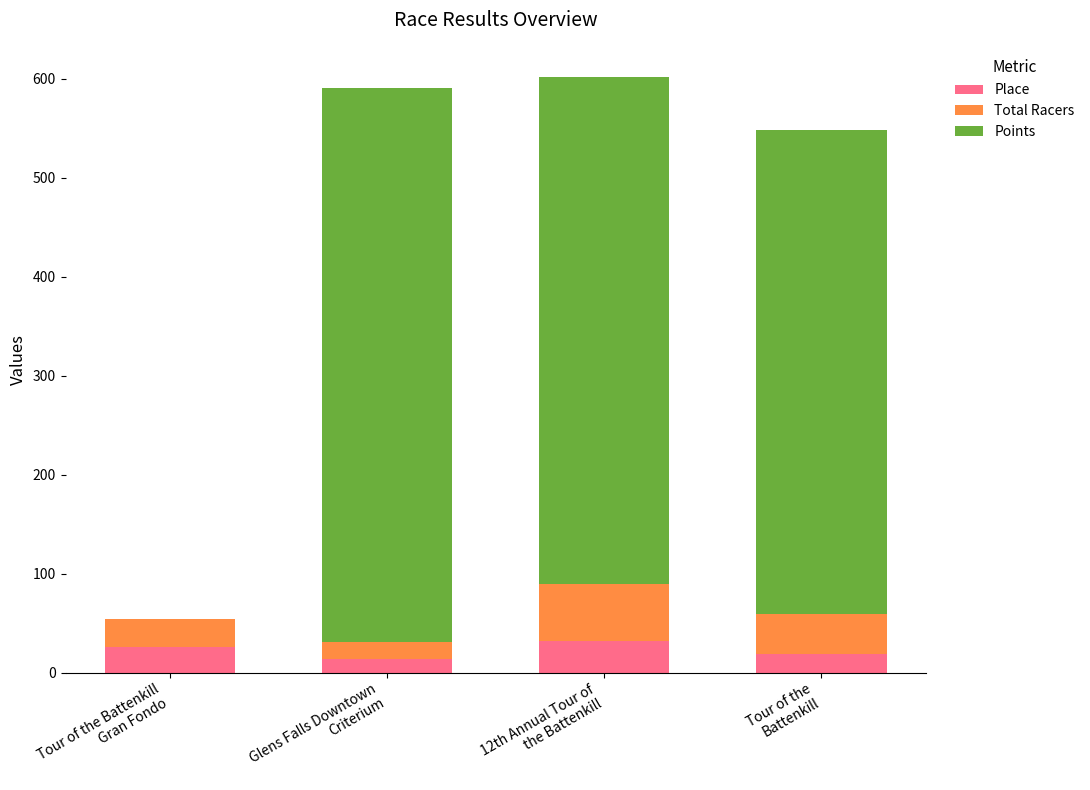

Count the number of data series in this chart.

3